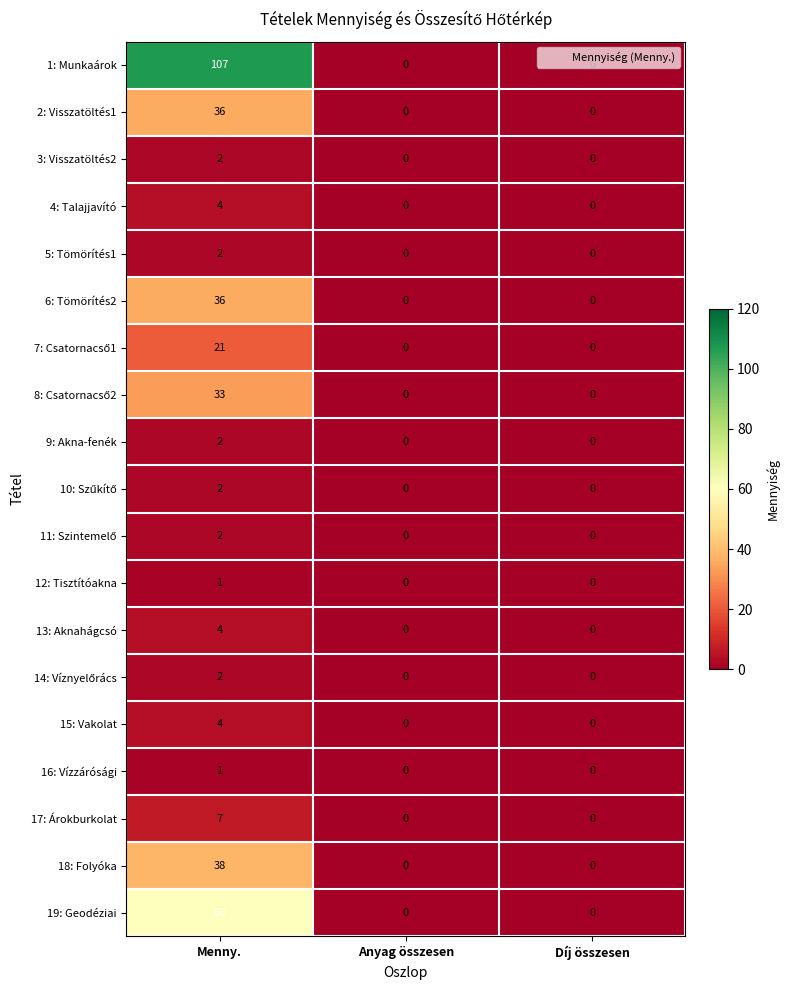

What is the sum of all 17: Árokburkolat values?

7